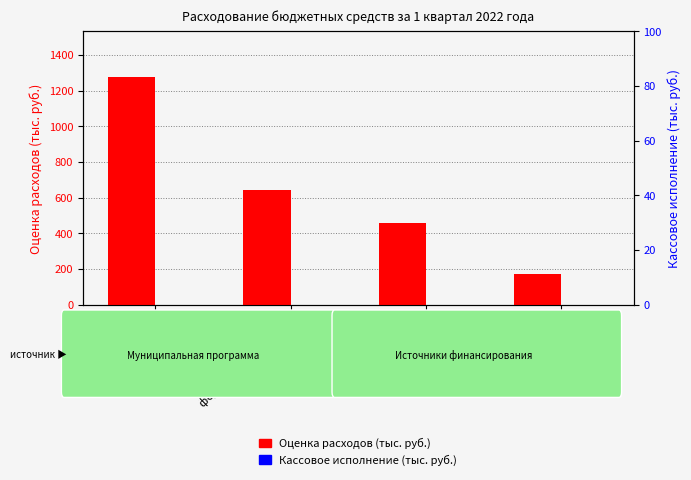

What is the difference between the Оценка расходов (тыс. руб.) values at местный бюджет and краевой бюджет?

285.6